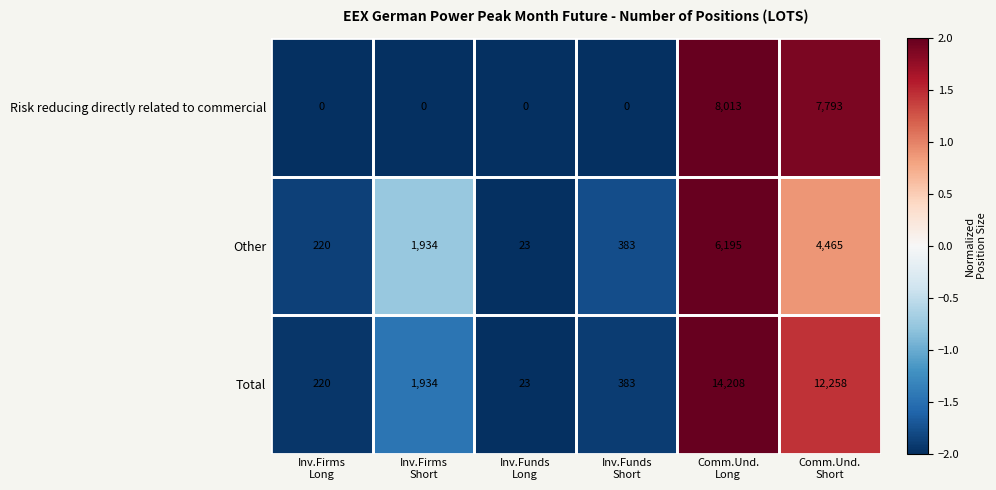

List the series in order of their peak value, lowest first.

Other, Risk reducing directly related to commercial, Total